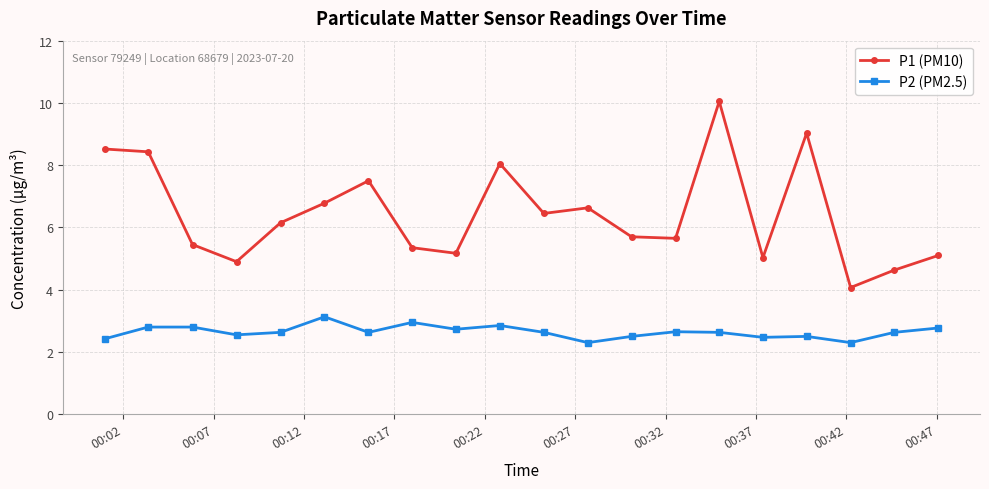

True or false: P2 (PM2.5) has more than 1 interior local peaks.

True